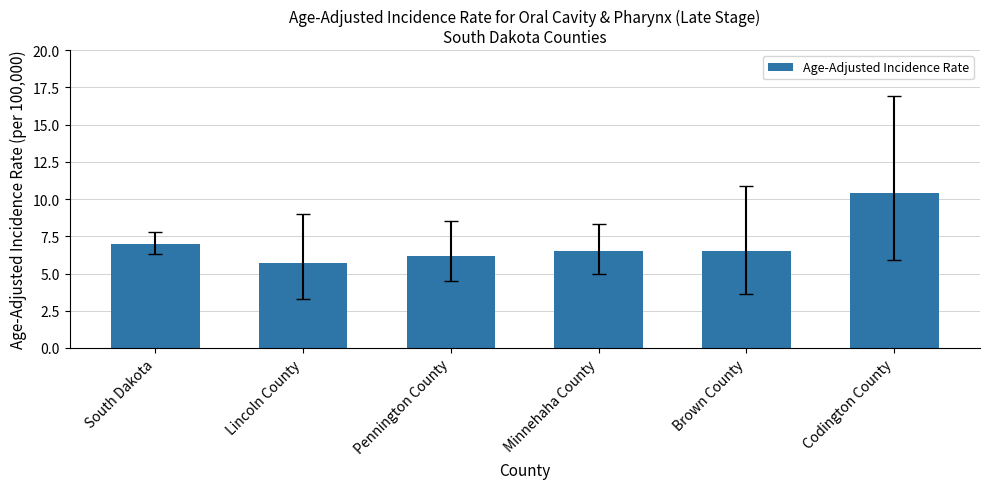

Reading left to right, extract all data points from this chart.

South Dakota=7.0	Lincoln County=5.7	Pennington County=6.2	Minnehaha County=6.5	Brown County=6.5	Codington County=10.4